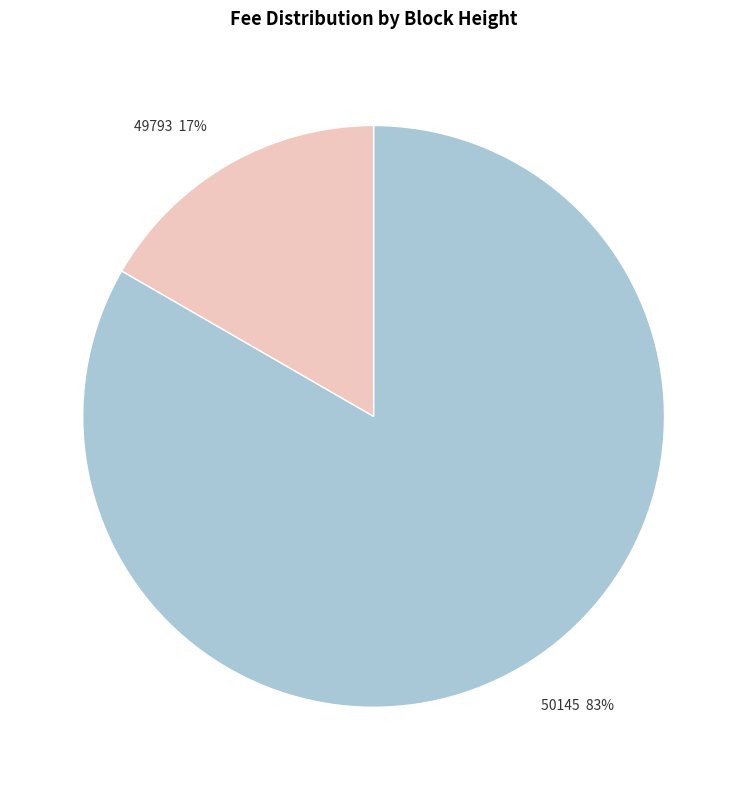

Is there a majority slice in this chart?

Yes